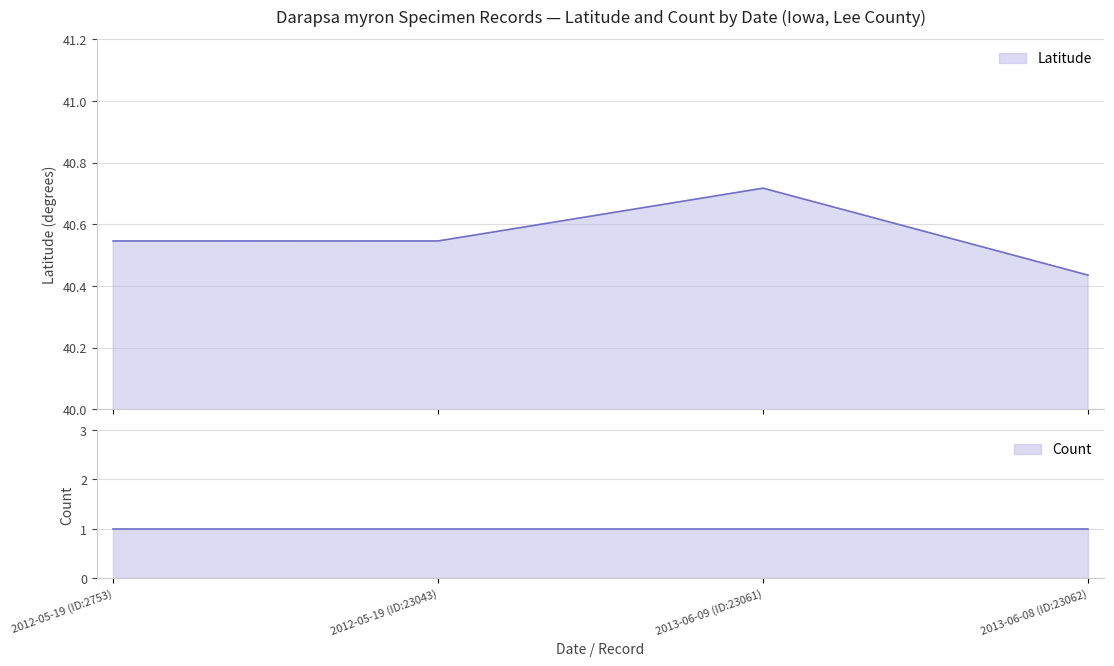

Reading right to left, extract all data points from this chart.

40.4	40.7	40.5	40.5